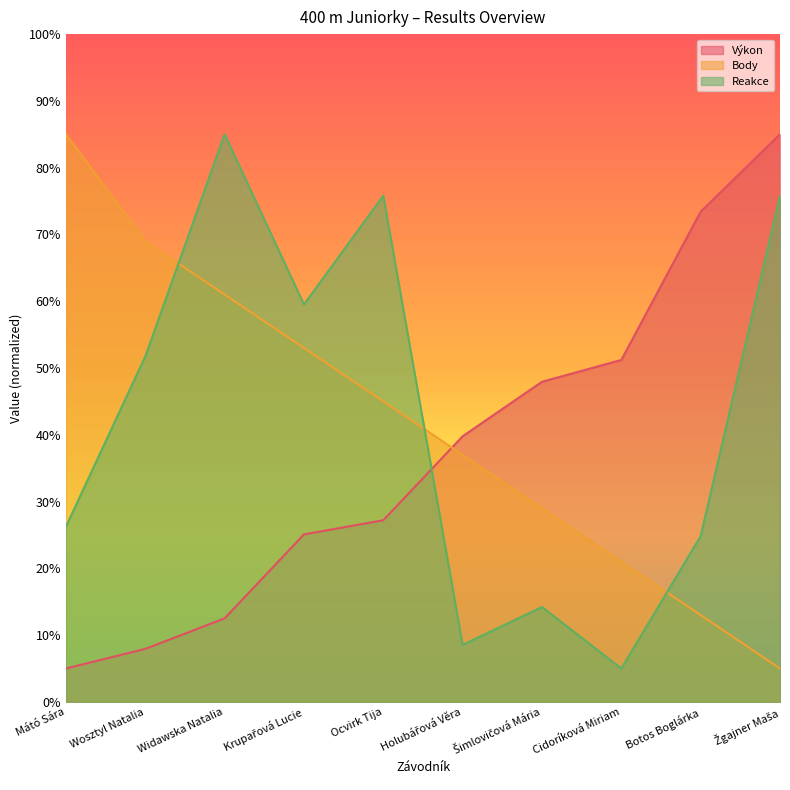

Between Widawska Natalia and Cidoríková Miriam, which is larger?

Cidoríková Miriam